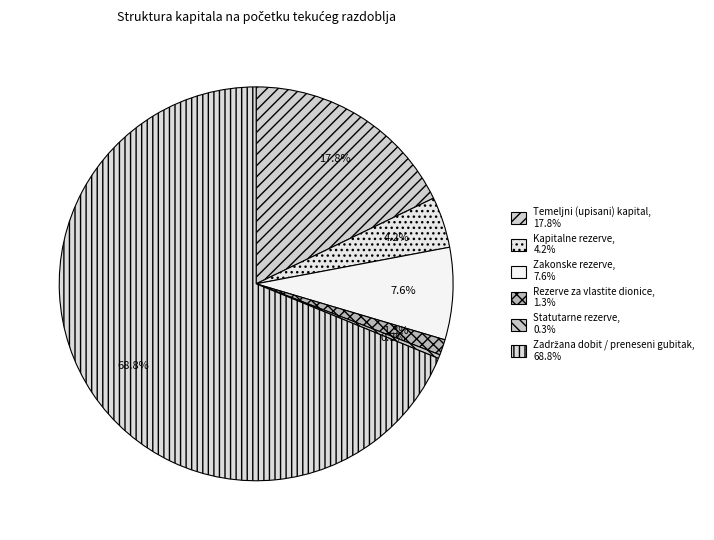

How many segments does this pie chart have?

6